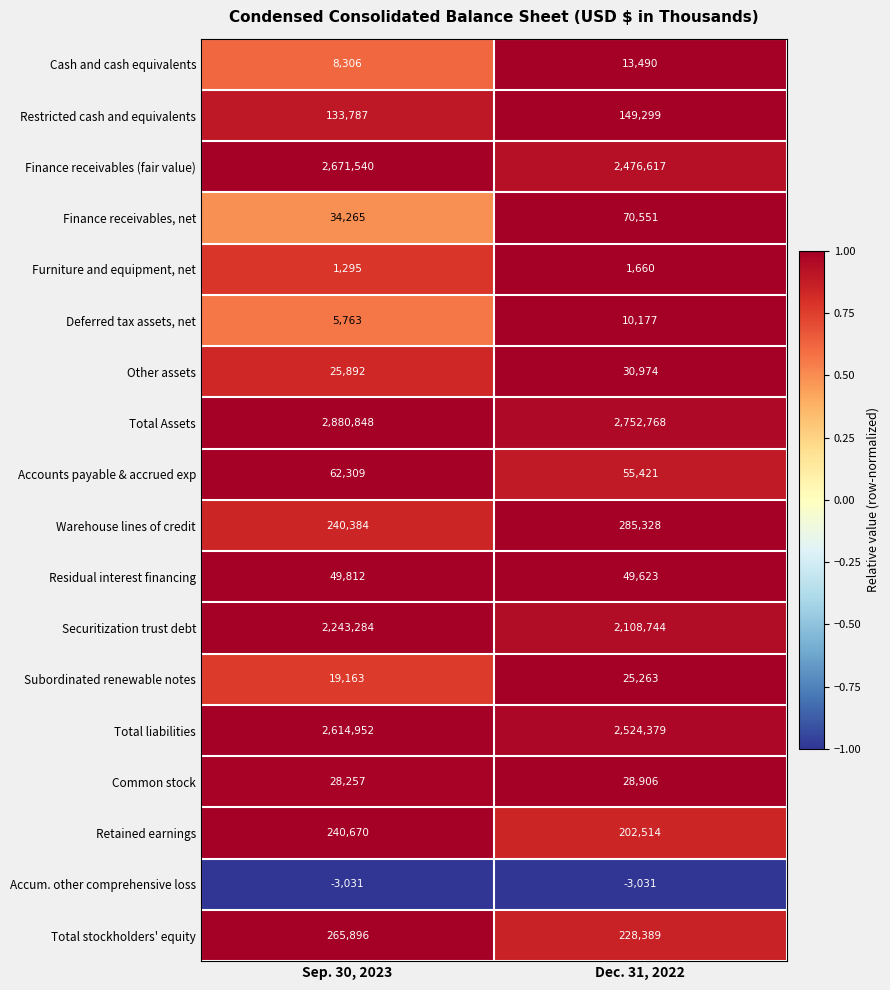

What is the sum of all Furniture and equipment, net values?

2955